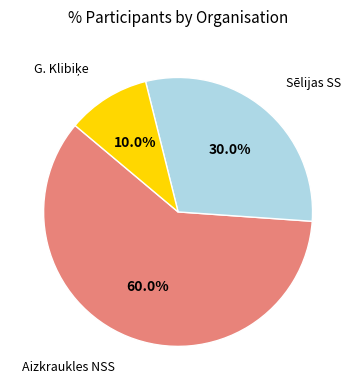

Is there a majority slice in this chart?

Yes